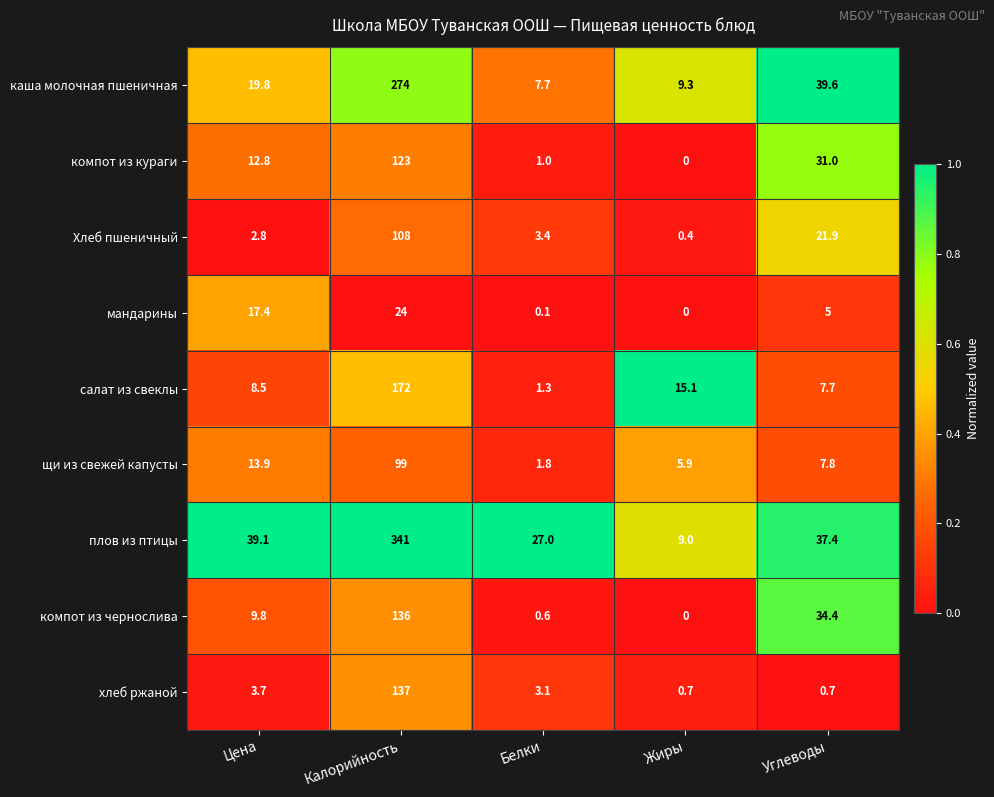

Which category has the highest value in the салат из свеклы series?

Калорийность